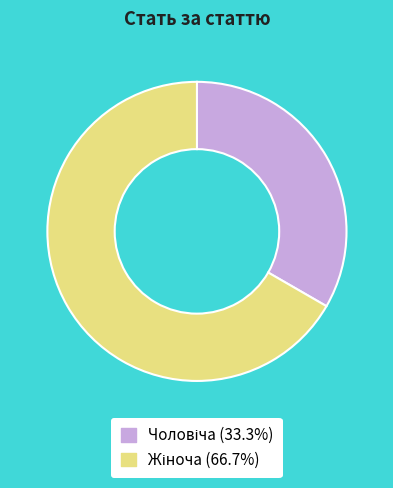

Is there a majority slice in this chart?

Yes